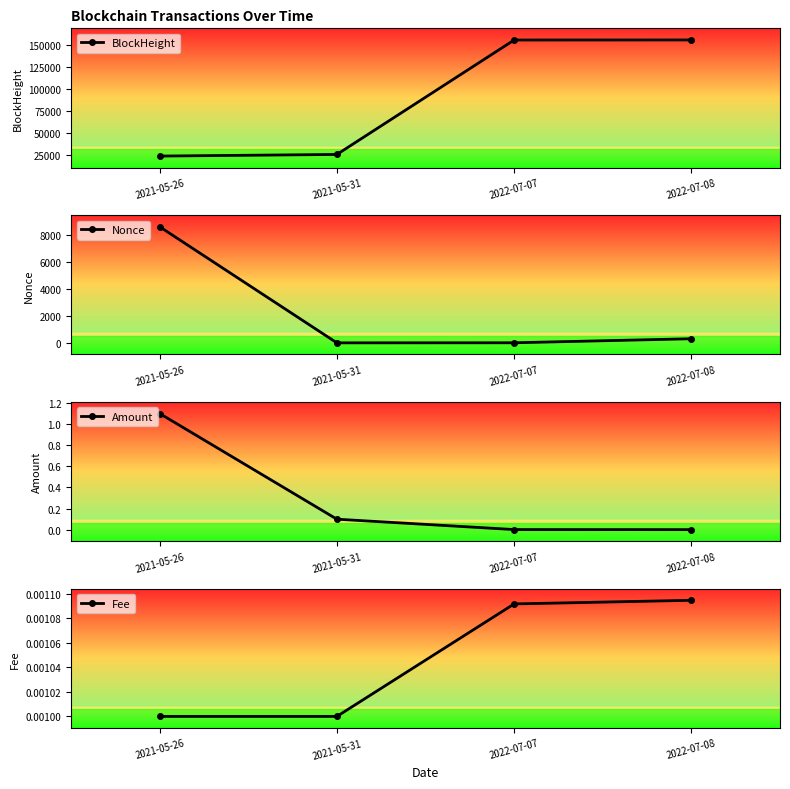

The value of Amount at 2022-07-07 is 0.0. True or false?

True